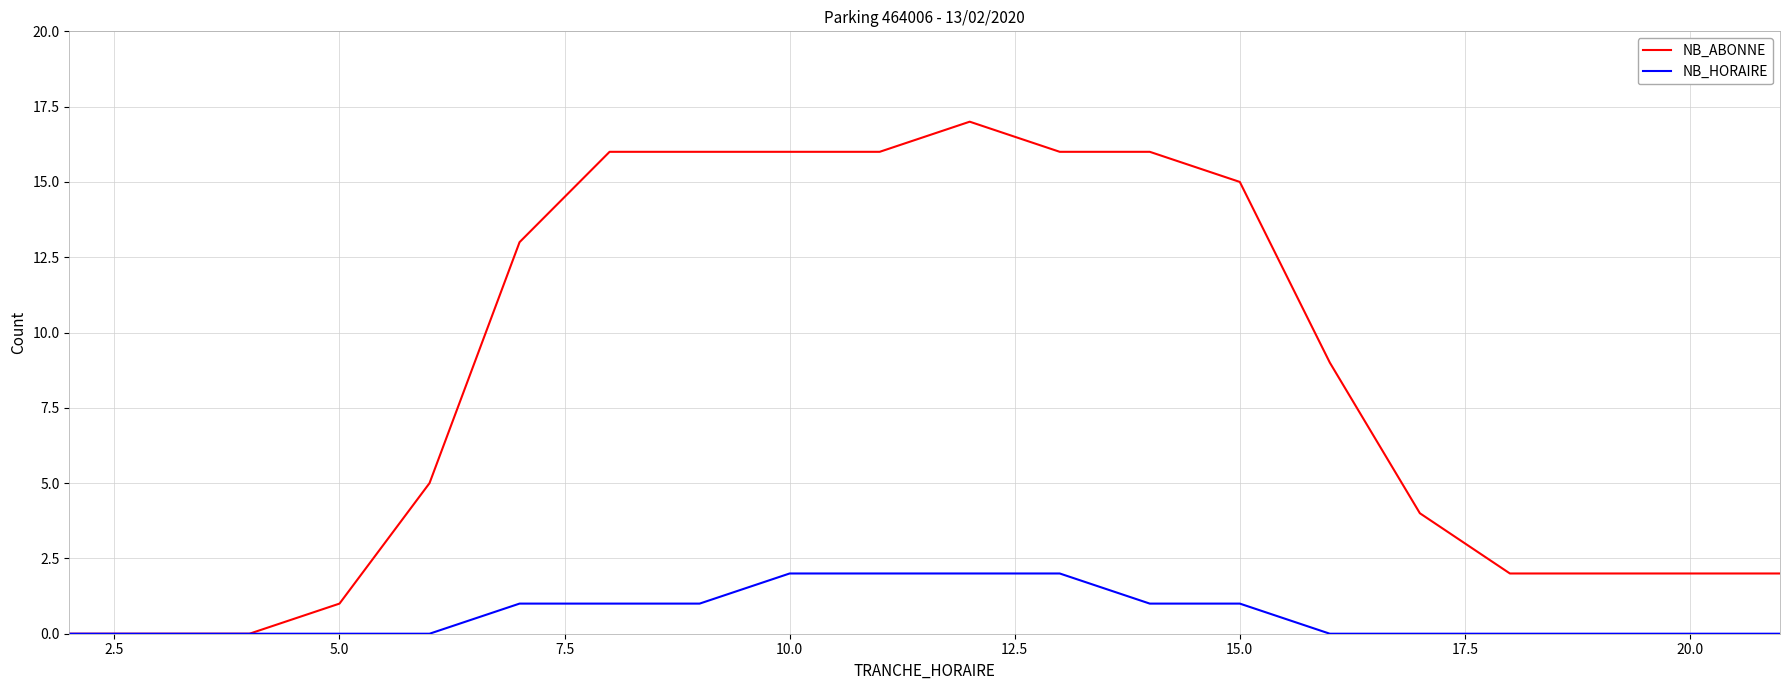

Which series has the largest range (max minus min)?

NB_ABONNE